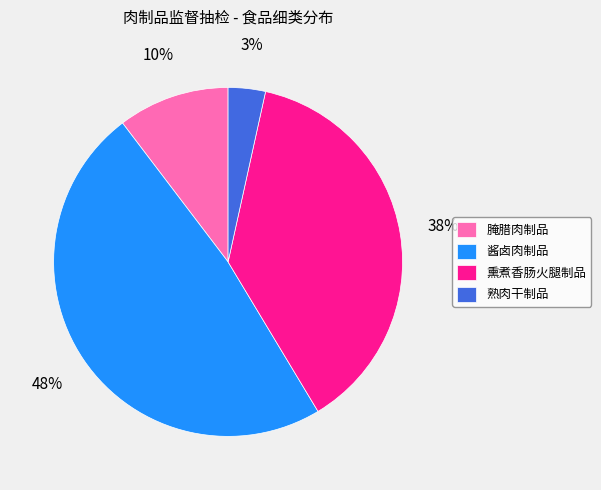

To the nearest percent, what portion does 酱卤肉制品 represent?

48%